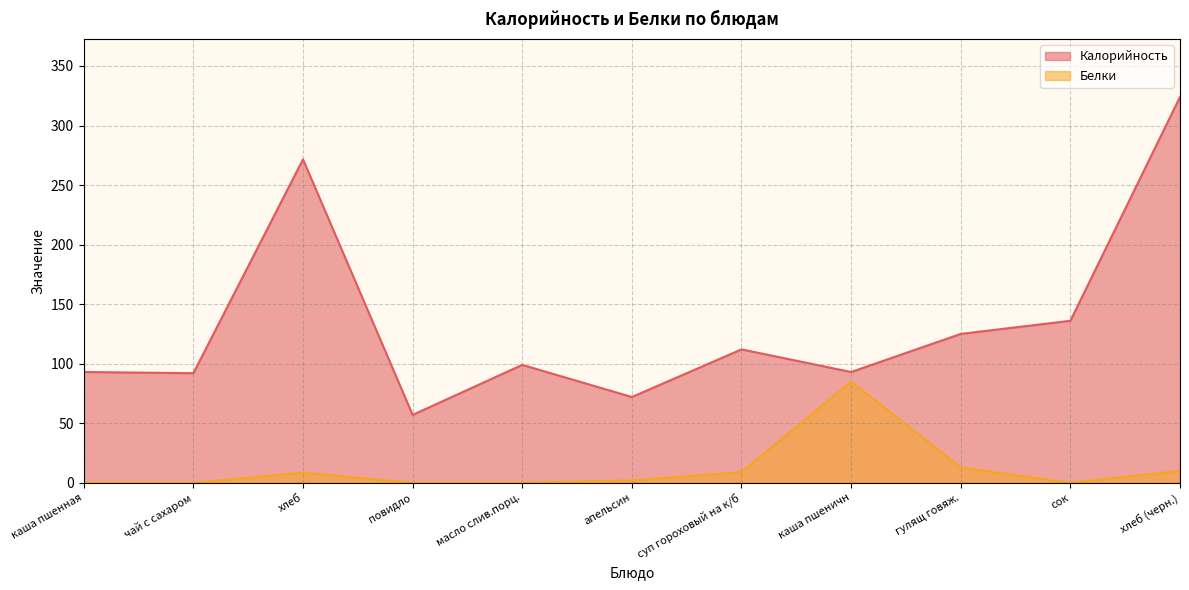

True or false: Калорийность has a value of 112.0 at суп гороховый на к/б.

True